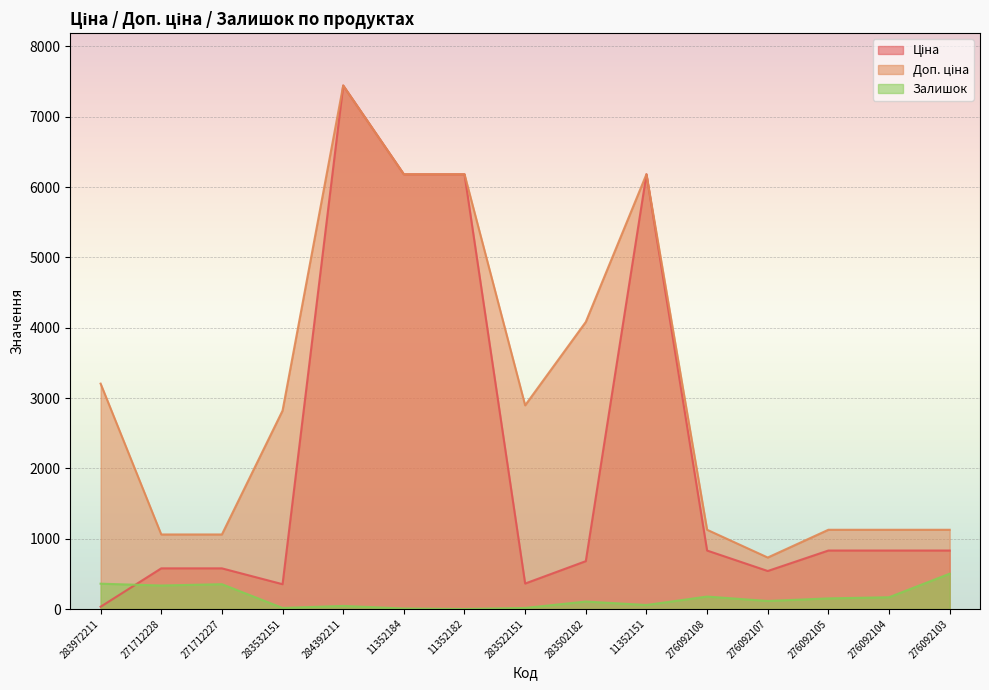

Where do Залишок and Ціна first cross each other?

283972211 and 271712228